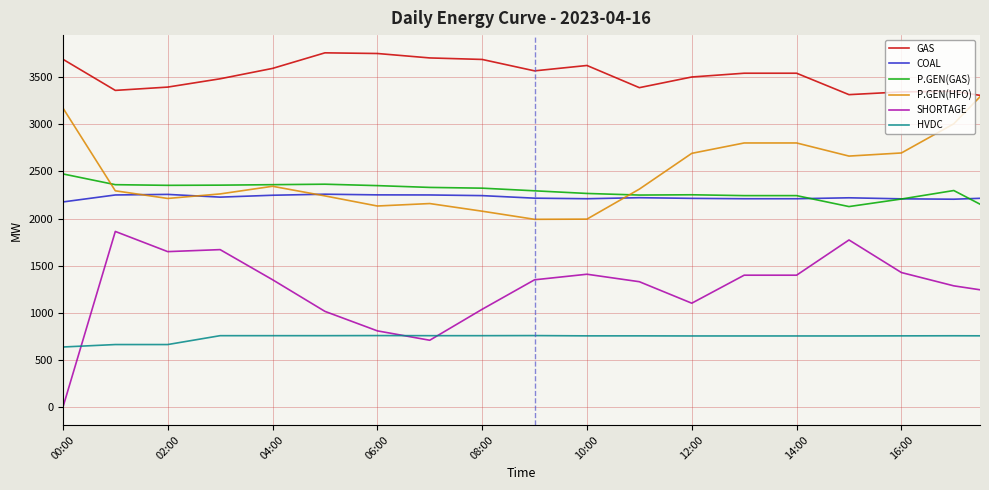

Rank the series by their maximum value, from lowest to highest.

HVDC, SHORTAGE, COAL, P.GEN(GAS), P.GEN(HFO), GAS